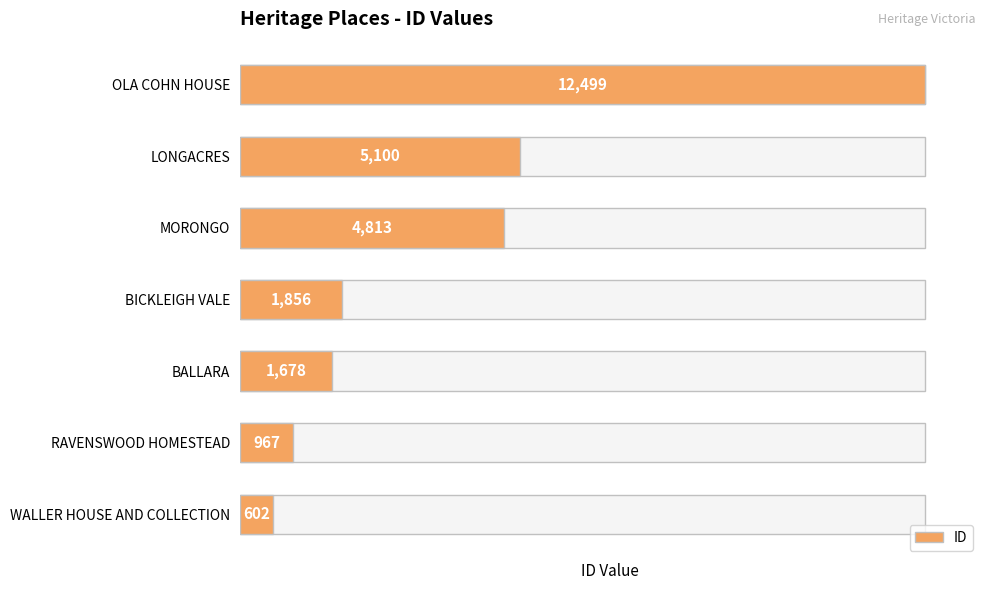

What is the maximum value shown in the chart?

12499